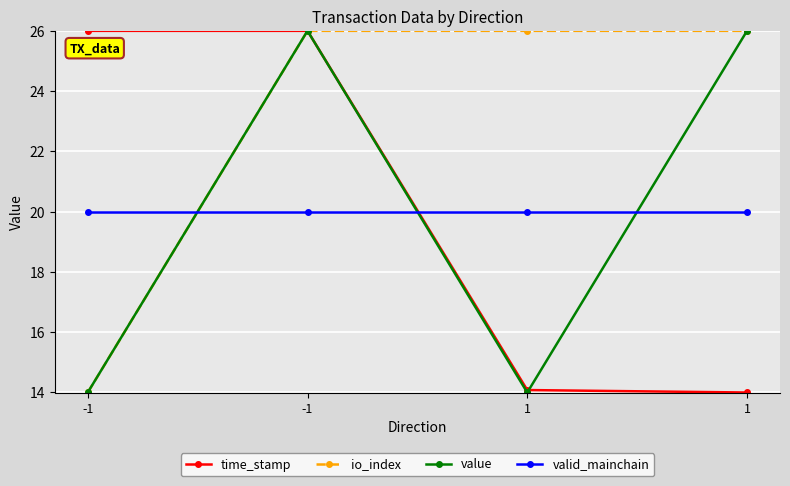

What are all the series names shown in the legend?

time_stamp, io_index, value, valid_mainchain